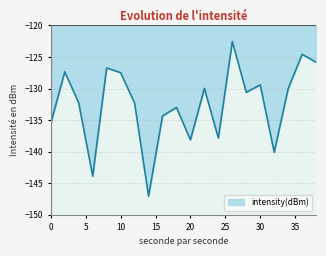

What is the maximum value shown in the chart?

-122.5